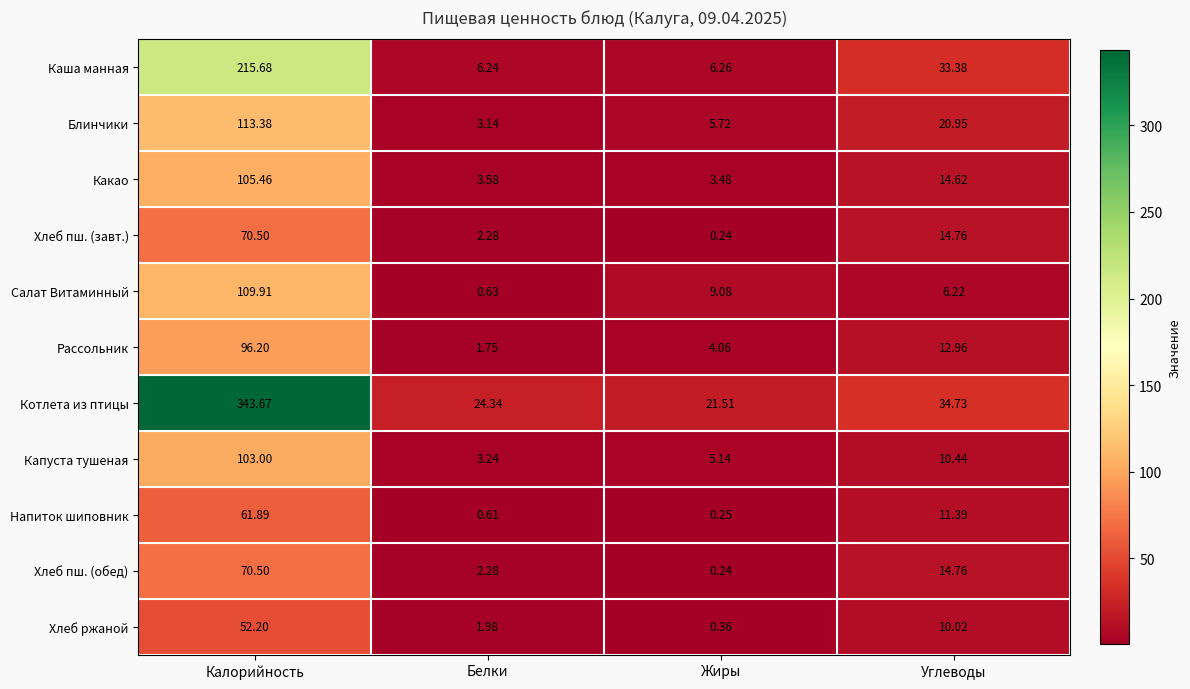

Which series changed the most between Калорийность and Углеводы?

Котлета из птицы